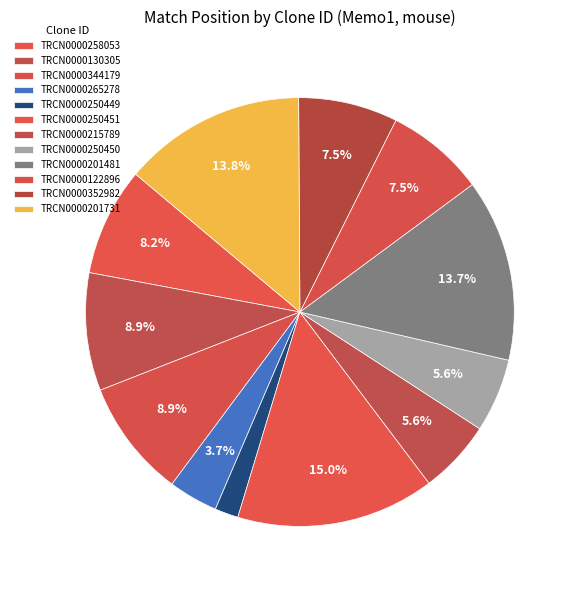

Which category has the smallest portion of the pie?

TRCN0000250449